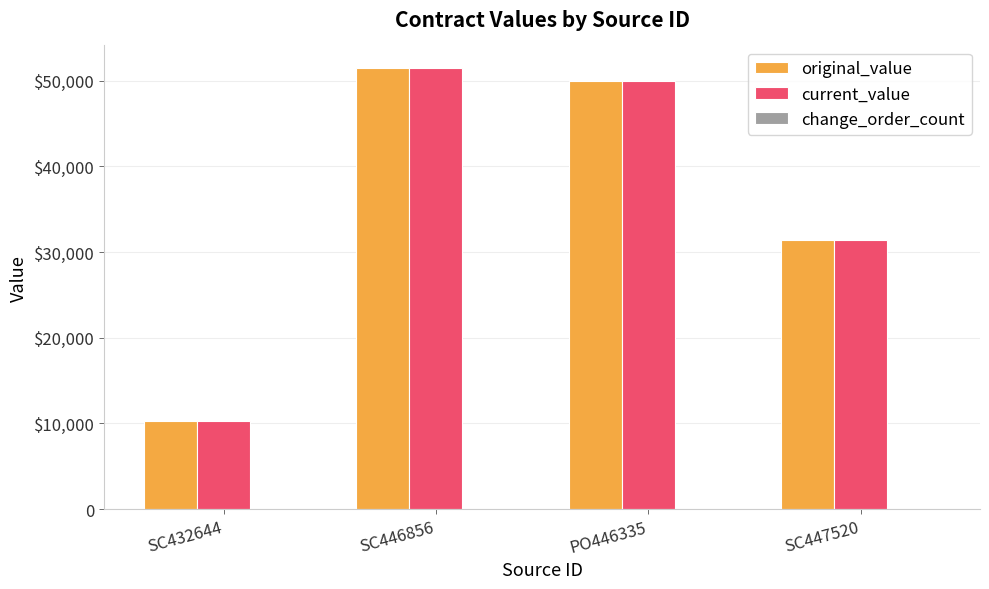

Which series has the largest total across all categories?

original_value